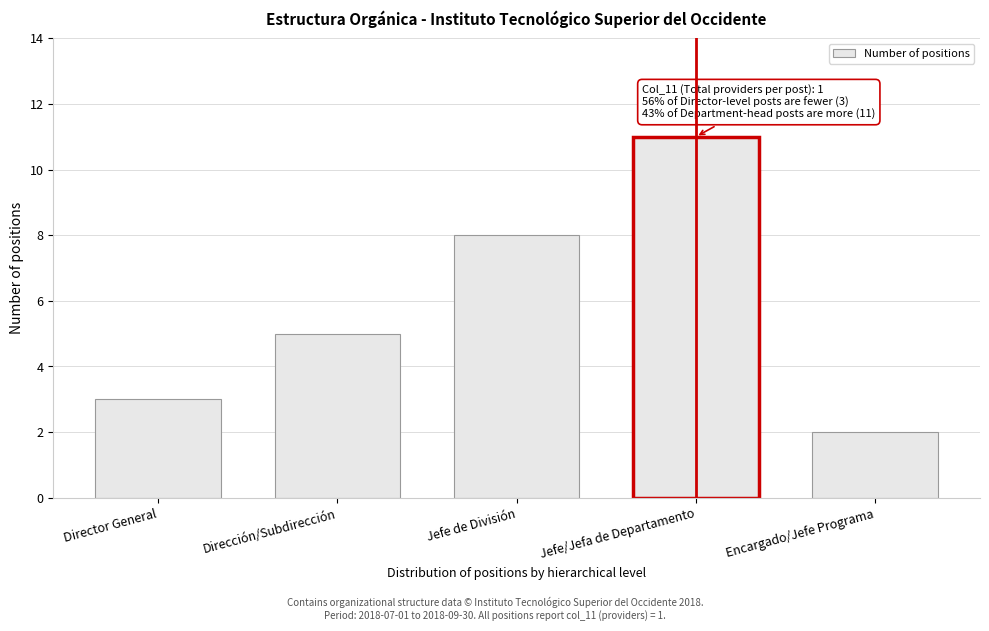

Reading left to right, list all the values displayed in this chart.

Director General=3	Dirección/Subdirección=5	Jefe de División=8	Jefe/Jefa de Departamento=11	Encargado/Jefe Programa=2